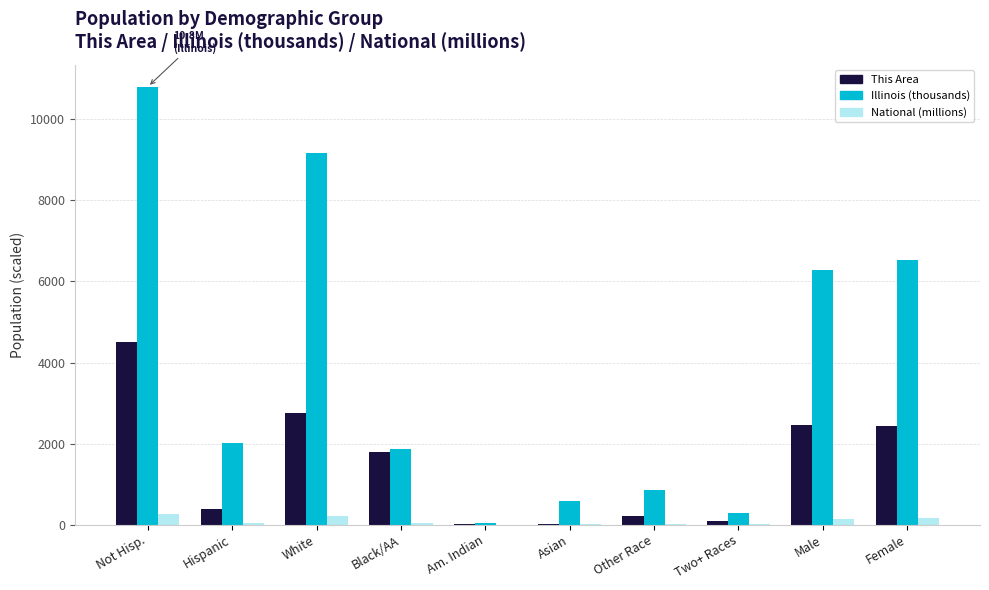

Where is This Area nearest to the value 2263?

Female